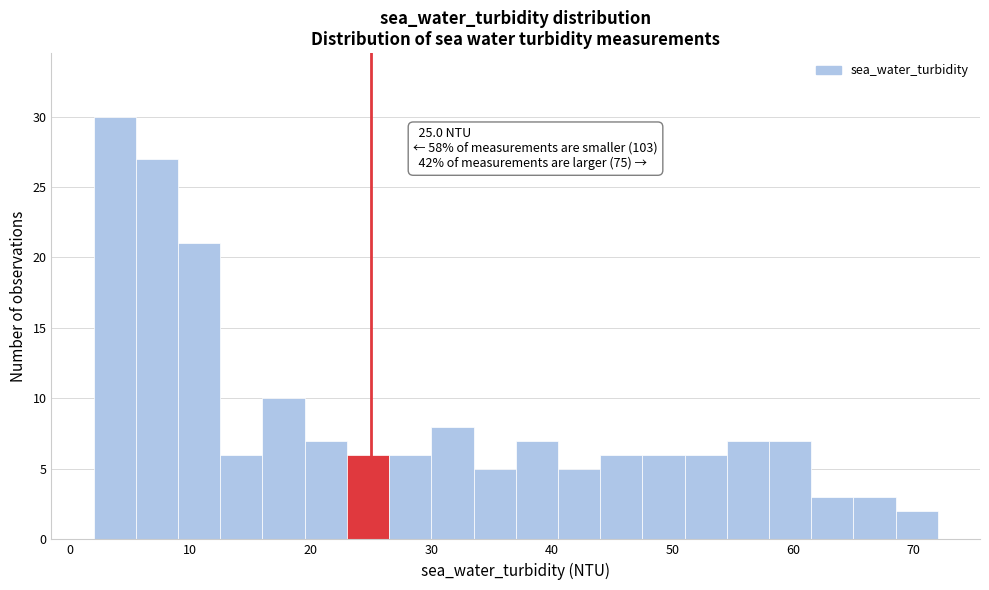

Read against the x-axis, roughly where is the centre of the tallest bar?

4